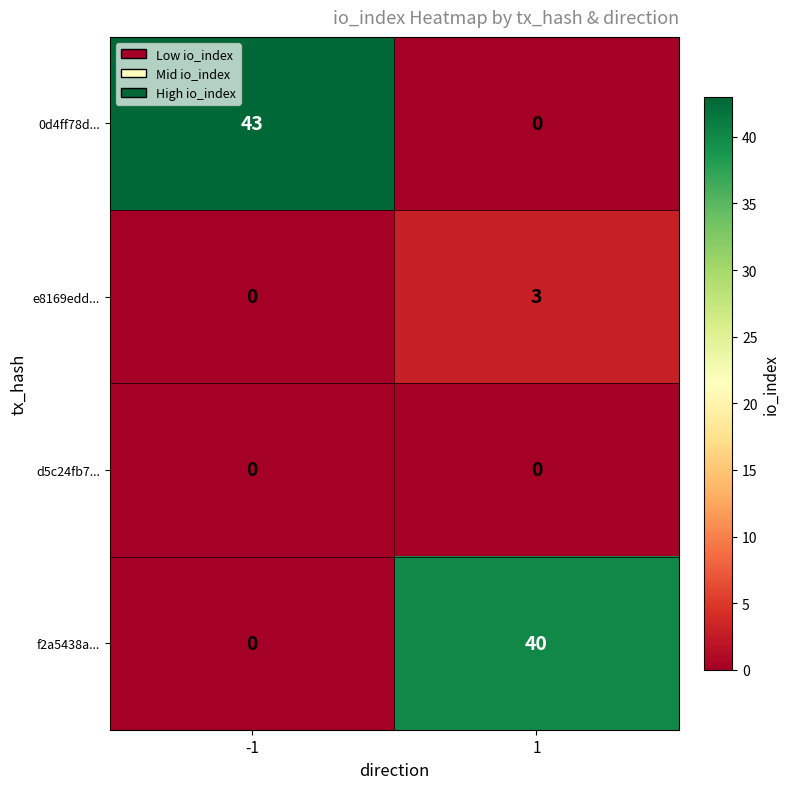

List the series in order of their peak value, highest first.

0d4ff78d..., f2a5438a..., e8169edd..., d5c24fb7...